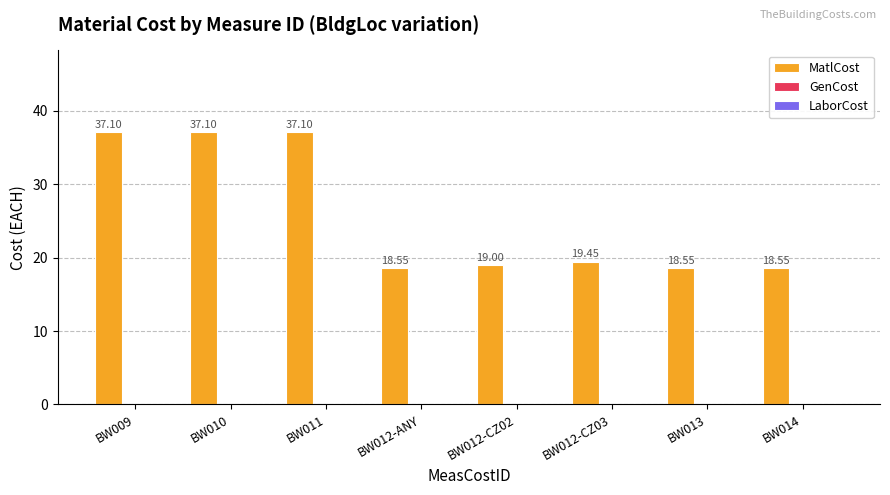

What is the average value?

25.7